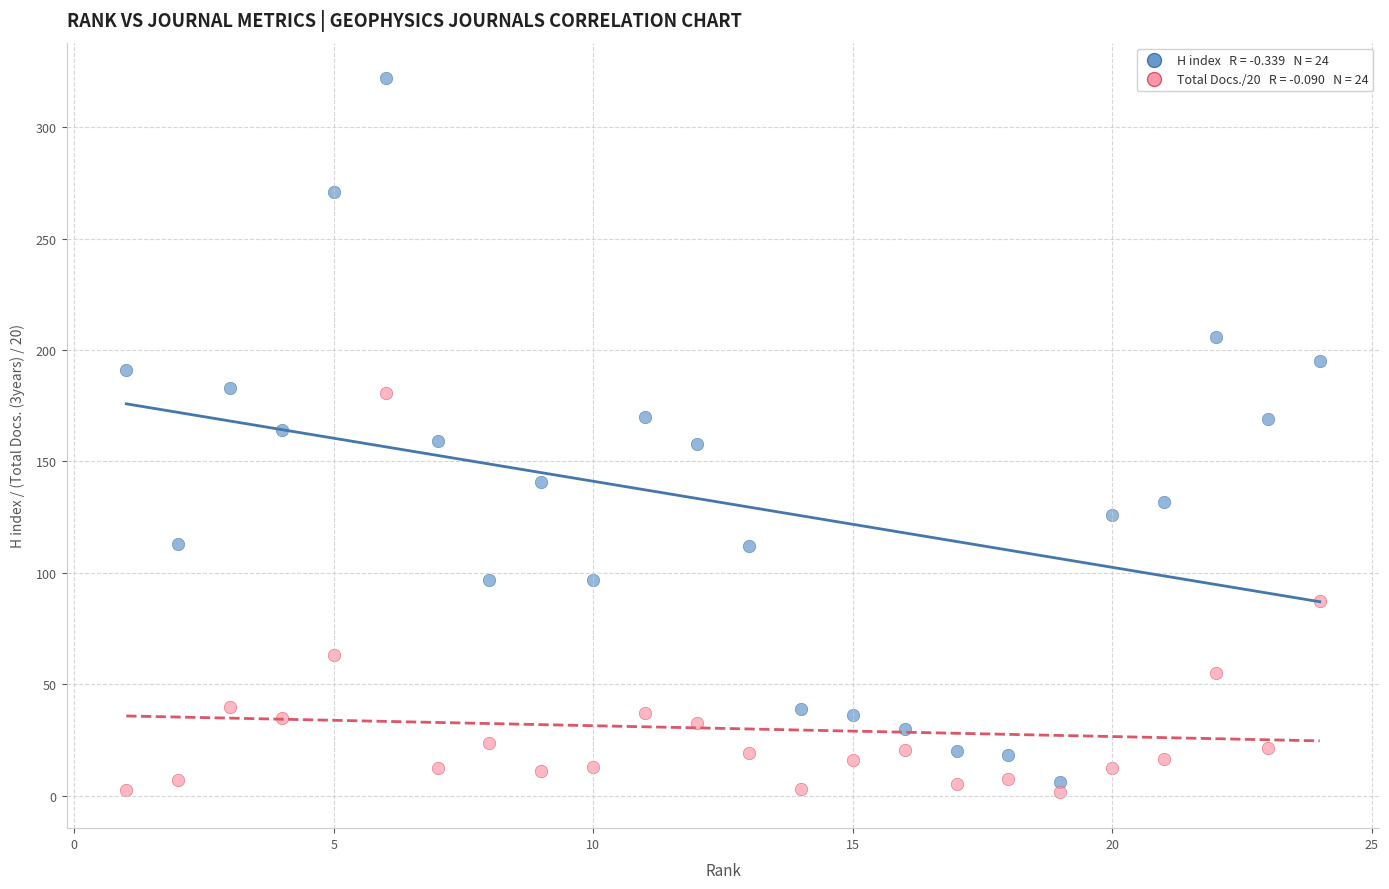

Across all data points, what is the range of Y values (max minus min)?

320.6